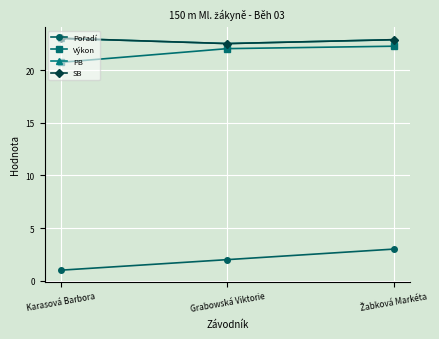

What is the difference between the maximum and second lowest values in the PB series?

0.1